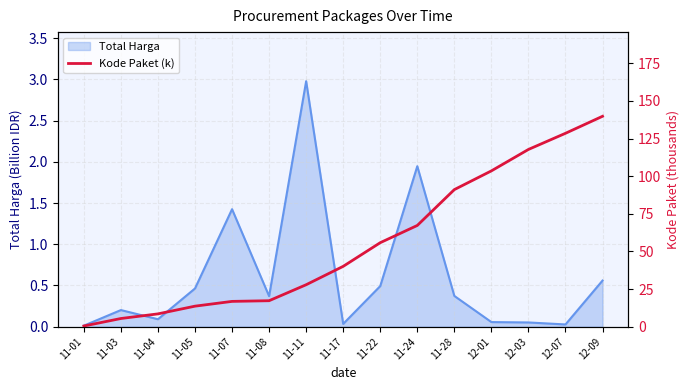

At which label does the data first exceed 40?

11-17